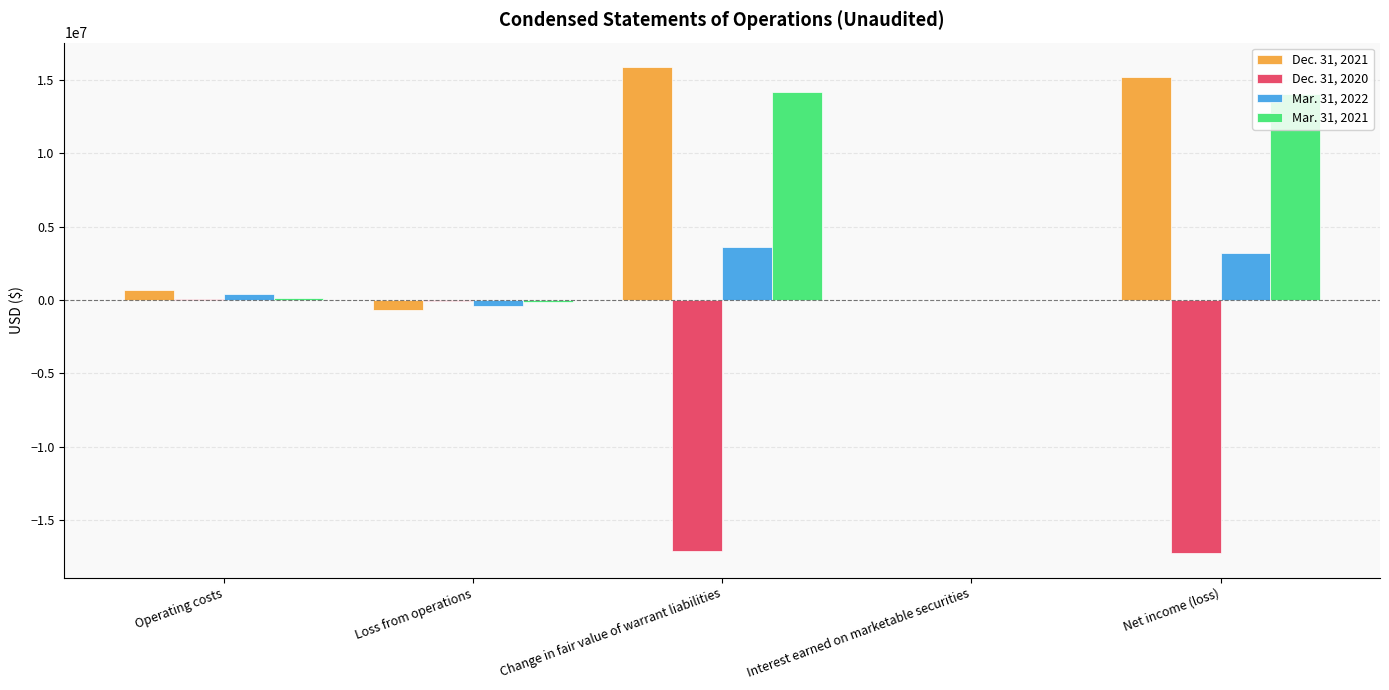

Is it true that Mar. 31, 2021 equals 6912931 at Change in fair value of warrant liabilities?

False